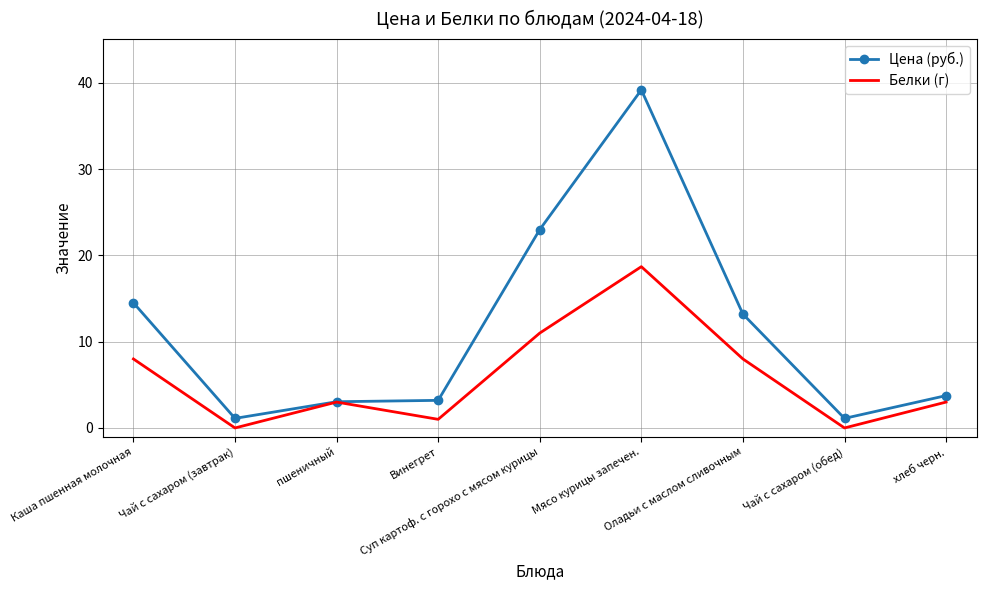

What is the total value across all series at Чай с сахаром (завтрак)?

1.1